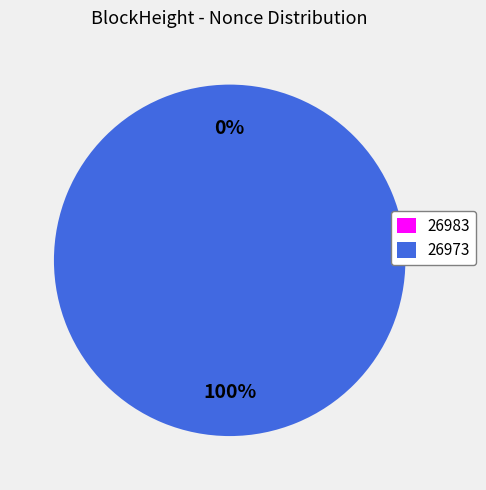

How many slices are in this pie chart?

2